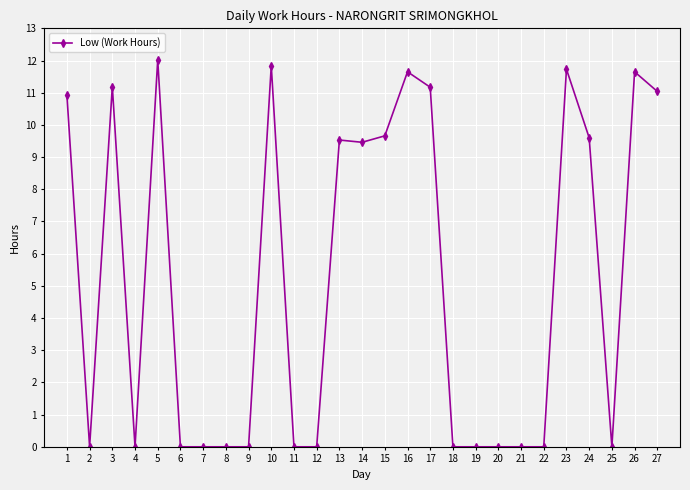

At which category does the chart reach its peak across all series?

5